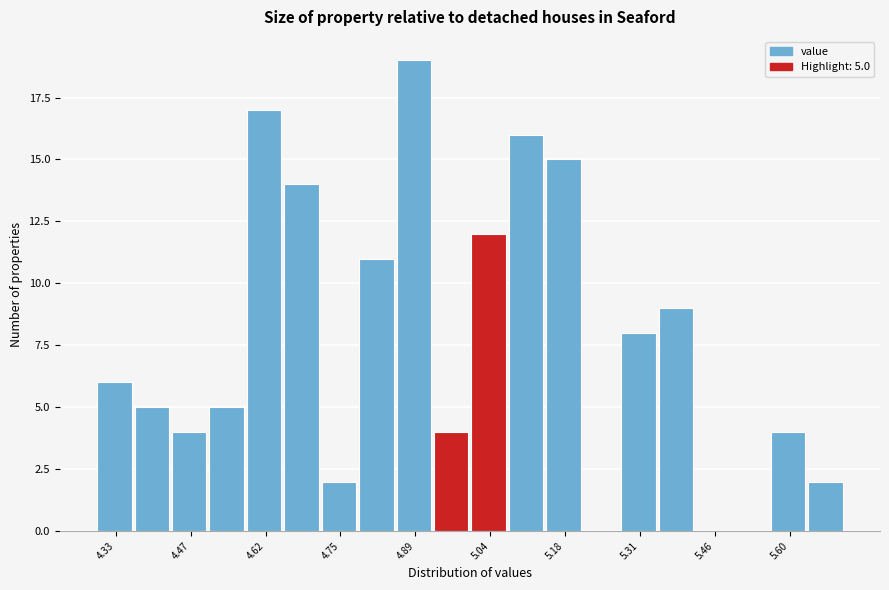

Read against the x-axis, roughly where is the centre of the tallest bar?

4.90